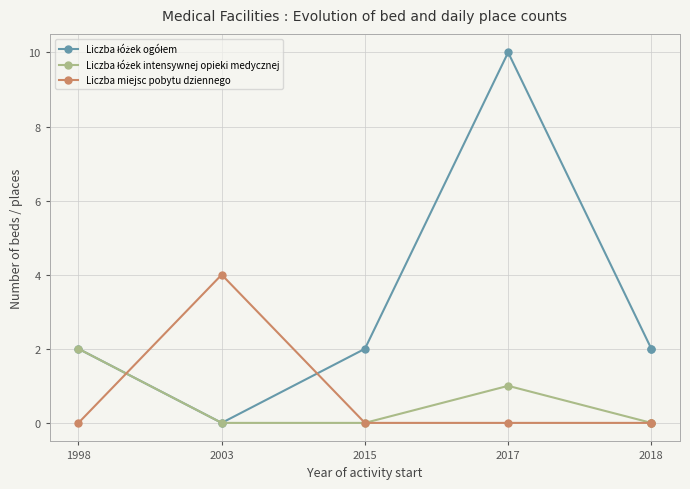

True or false: Liczba łóżek ogółem has a value of -6 at 2003.

False